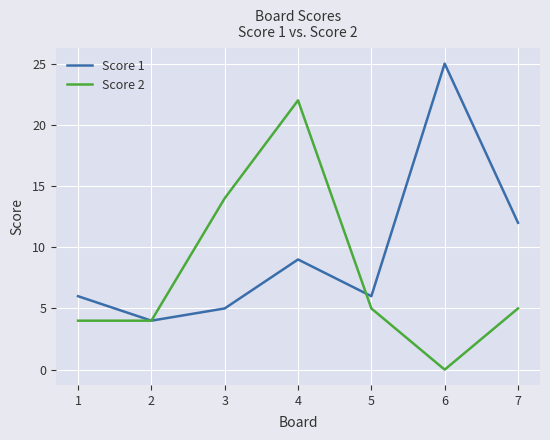

Reading left to right, what are all the values shown in this chart?

Score 1: 6	4	5	9	6	25	12
Score 2: 4	4	14	22	5	0	5